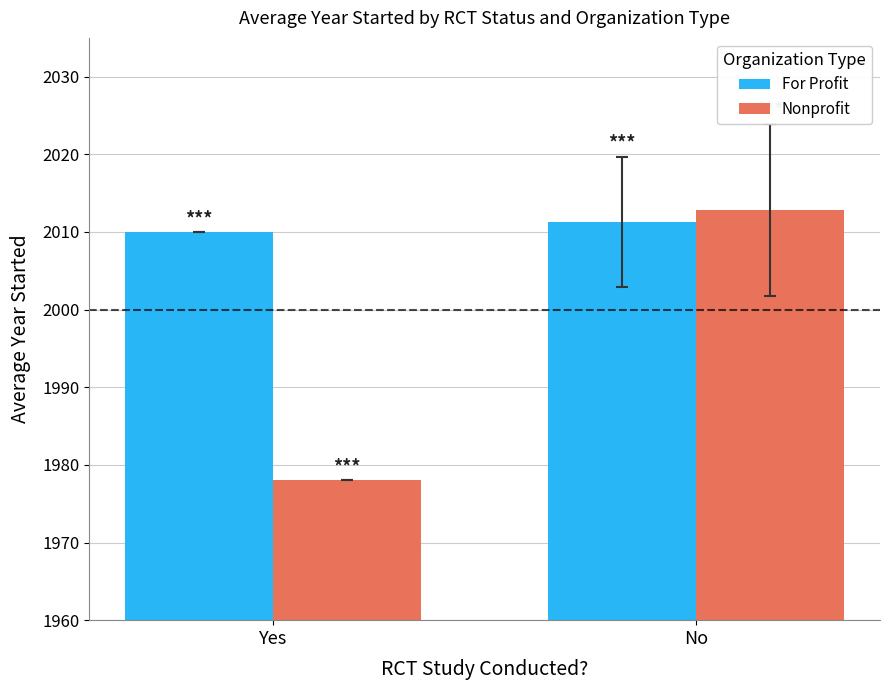

What is the sum of the For Profit values at No and Yes?

4021.3